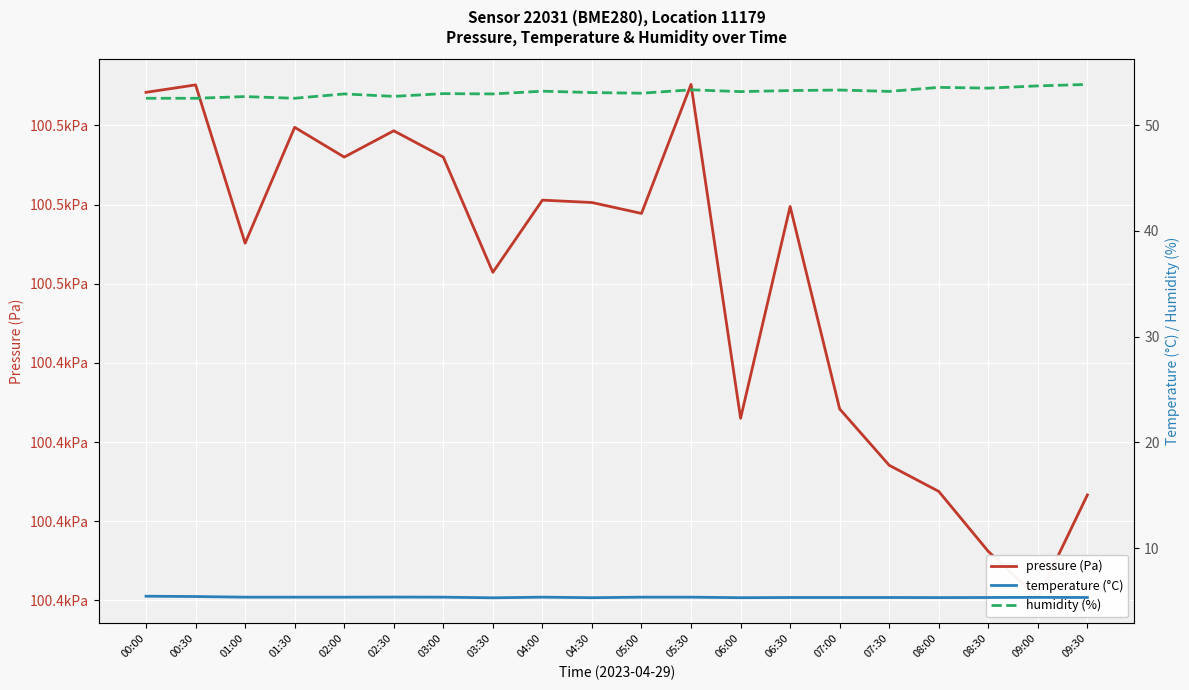

Reading left to right, transcribe all the data shown in this chart.

pressure (Pa): 100462.1	100462.6	100452.6	100459.9	100458.0	100459.7	100458.0	100450.7	100455.3	100455.1	100454.4	100462.6	100441.5	100454.9	100442.1	100438.5	100436.9	100433.1	100430.2	100436.7
temperature (°C): 5.5	5.4	5.4	5.4	5.4	5.4	5.4	5.3	5.4	5.3	5.4	5.4	5.3	5.3	5.3	5.3	5.3	5.3	5.3	5.3
humidity (%): 52.5	52.5	52.7	52.5	53.0	52.7	53.0	53.0	53.2	53.1	53.0	53.3	53.2	53.3	53.3	53.2	53.6	53.5	53.7	53.9